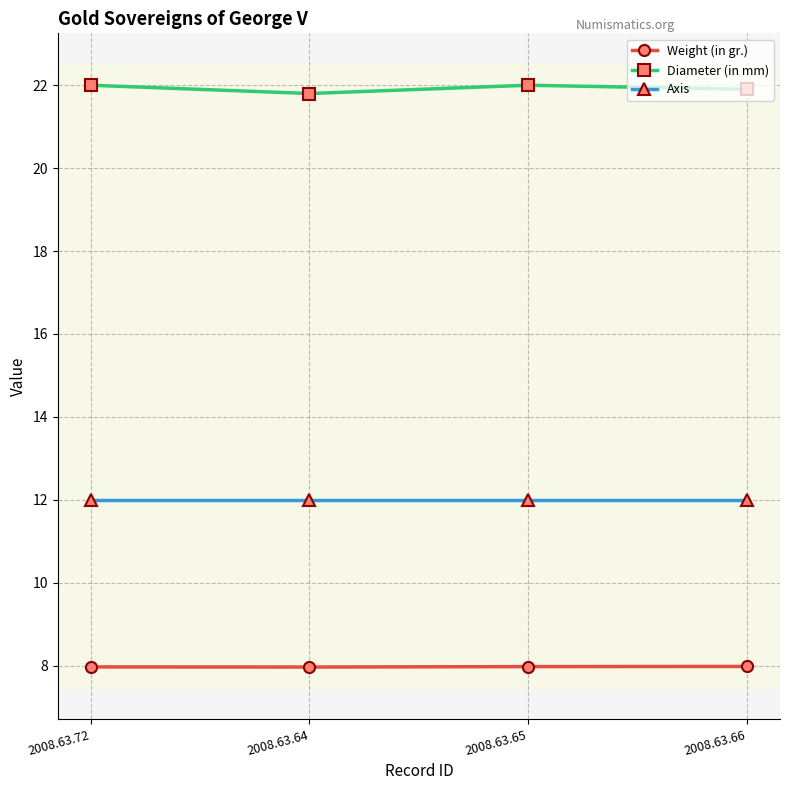

The Axis series shows 18.6 at 2008.63.65. True or false?

False